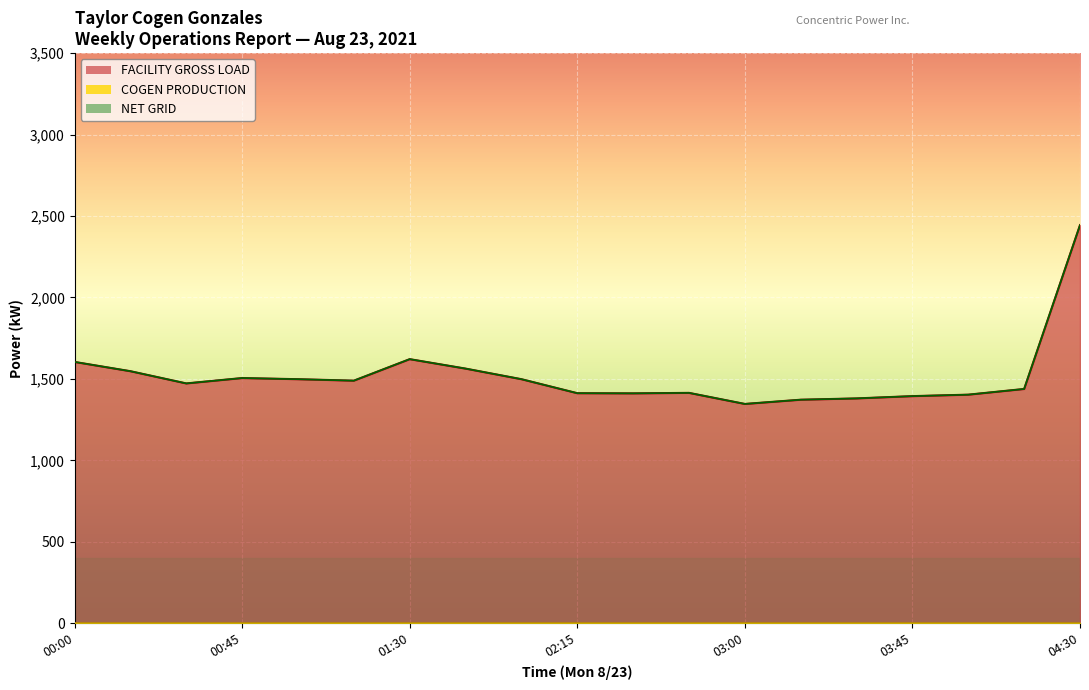

The NET GRID series shows 1805 at 03:00. True or false?

False